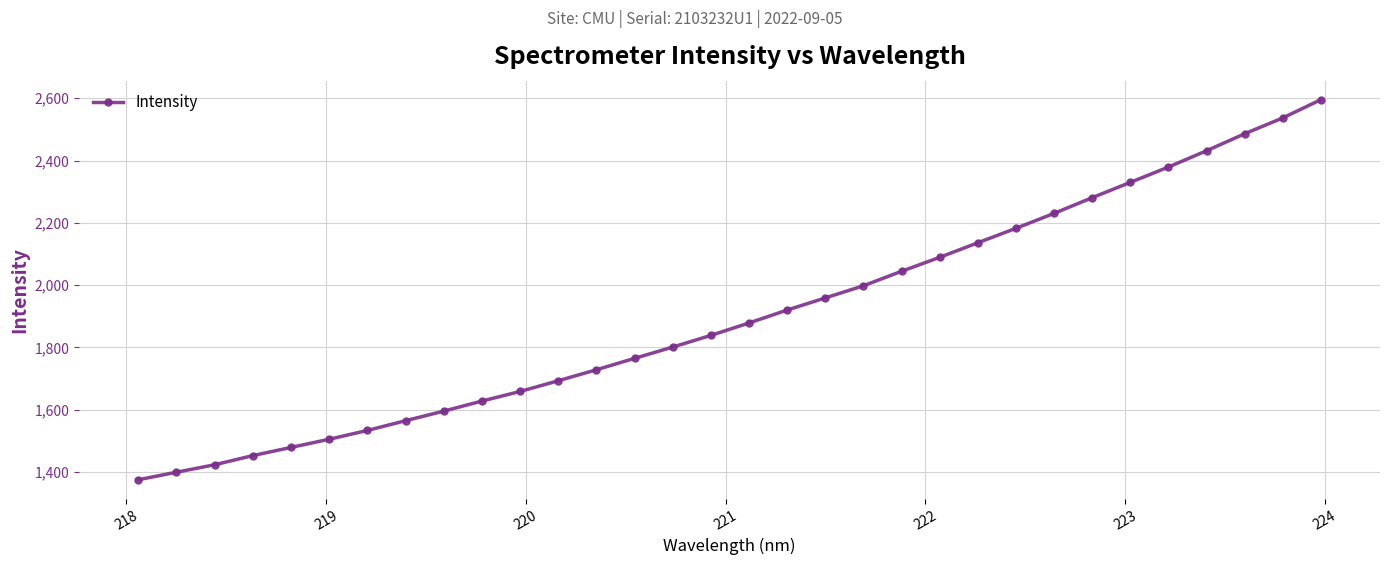

What is the sum of all values?

60920.3